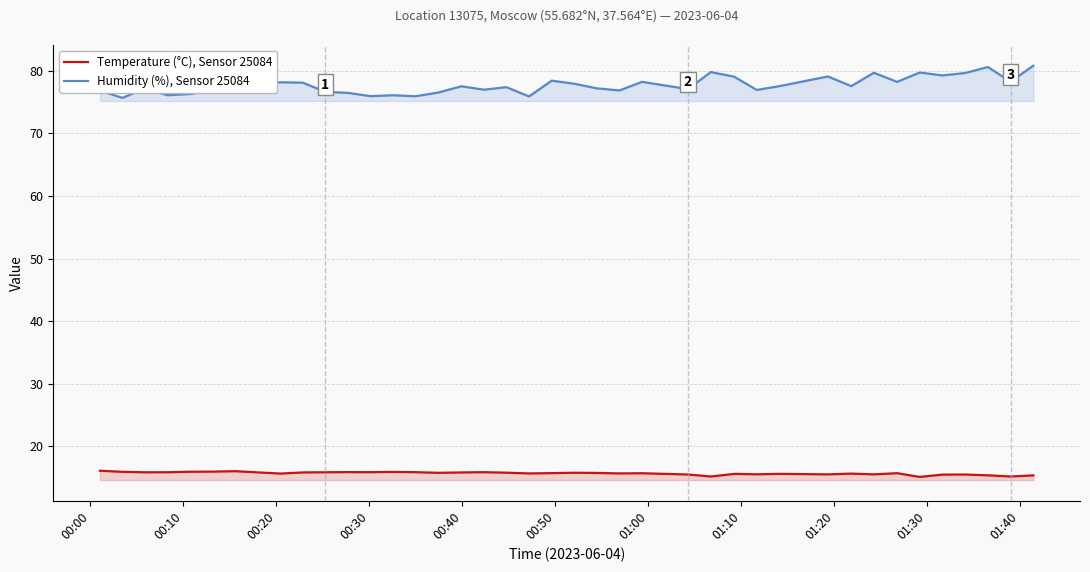

Which series has the largest total across all categories?

Humidity (%), Sensor 25084